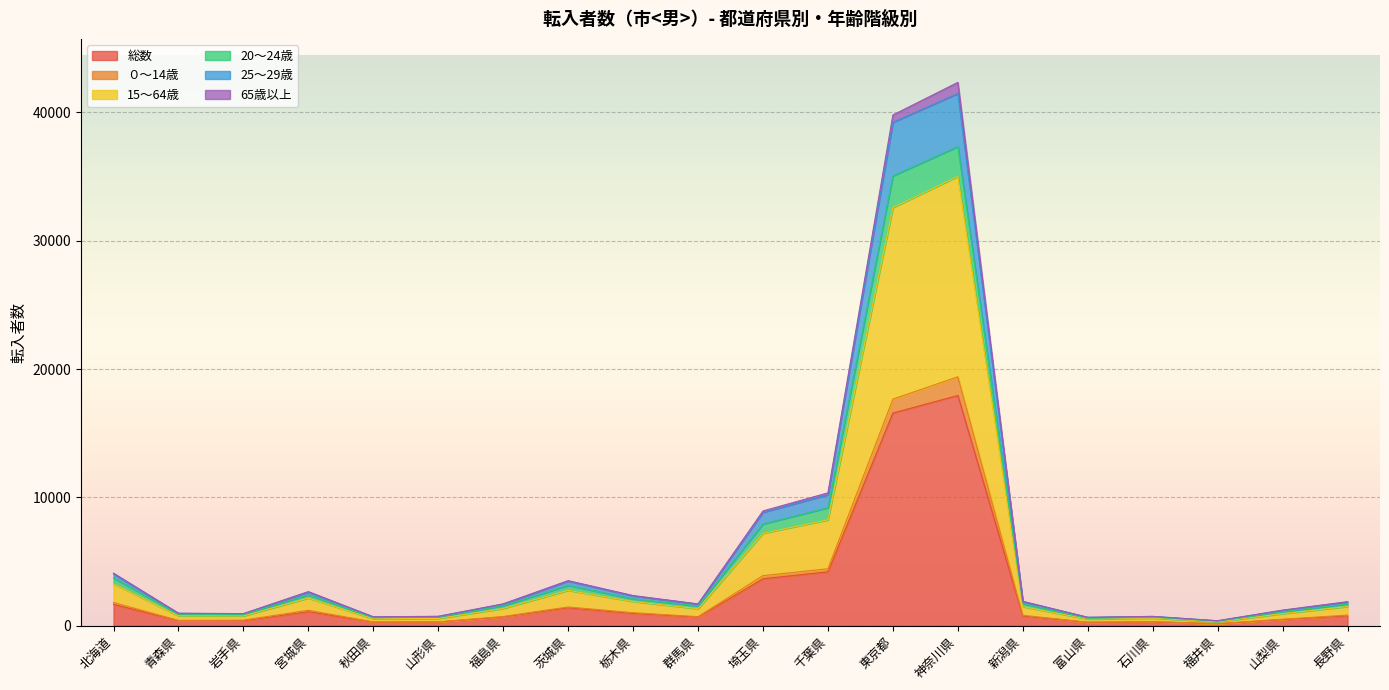

What is the minimum value for 65歳以上?

300